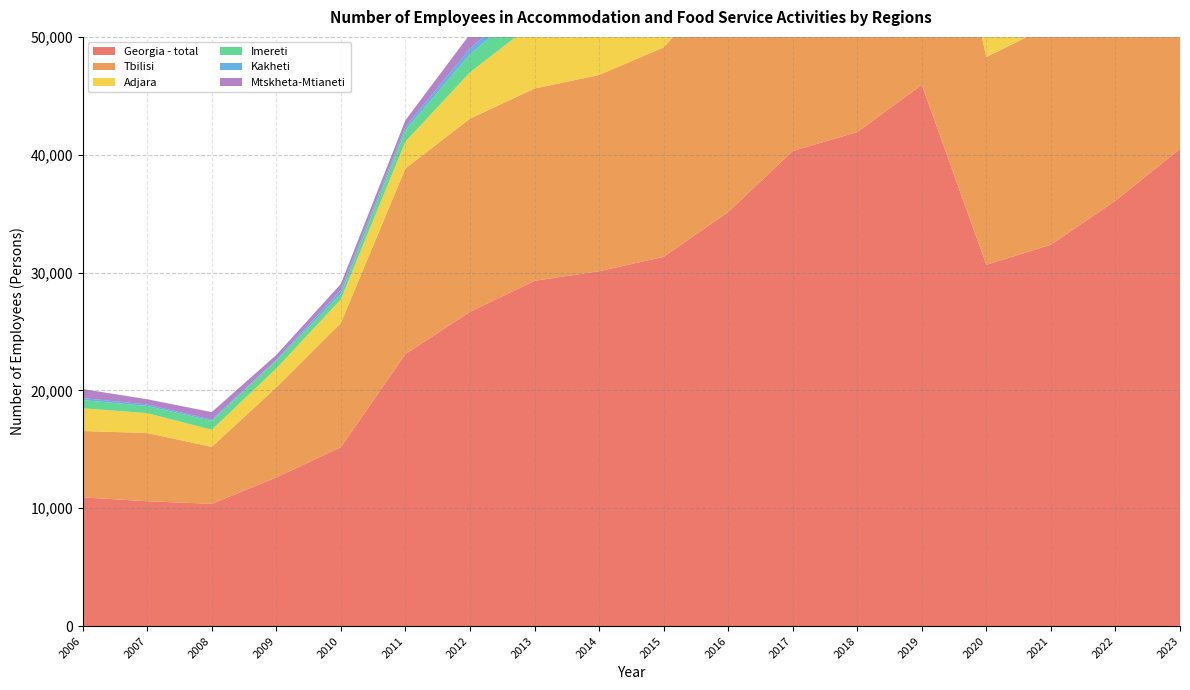

Reading left to right, extract all data points from this chart.

Georgia - total: 2006=10922.0	2007=10594.0	2008=10369.0	2009=12613.0	2010=15182.0	2011=23078.0	2012=26662.0	2013=29298.0	2014=30111.0	2015=31333.0	2016=35133.0	2017=40313.0	2018=41924.0	2019=45929.0	2020=30659.0	2021=32363.0	2022=36092.7	2023=40505.0
Tbilisi: 2006=5629.0	2007=5788.0	2008=4840.0	2009=7639.0	2010=10534.0	2011=15756.0	2012=16402.0	2013=16319.0	2014=16656.0	2015=17776.0	2016=19975.0	2017=22909.0	2018=24915.0	2019=26913.0	2020=17638.0	2021=18640.0	2022=21873.3	2023=24520.0
Adjara: 2006=1932.0	2007=1687.0	2008=1451.0	2009=1607.0	2010=2011.0	2011=2283.0	2012=3923.0	2013=5615.0	2014=5778.0	2015=5334.0	2016=6268.0	2017=7185.0	2018=7152.0	2019=7899.0	2020=4697.0	2021=5064.0	2022=5281.6	2023=5749.0
Imereti: 2006=701.0	2007=602.0	2008=756.0	2009=656.0	2010=464.0	2011=954.0	2012=1540.0	2013=1880.0	2014=1590.0	2015=1437.0	2016=2262.0	2017=2458.0	2018=2402.0	2019=2367.0	2020=1581.0	2021=1691.0	2022=1371.4	2023=1759.0
Kakheti: 2006=167.0	2007=131.0	2008=102.0	2009=94.0	2010=329.0	2011=284.0	2012=486.0	2013=637.0	2014=910.0	2015=918.0	2016=815.0	2017=821.0	2018=1155.0	2019=1447.0	2020=1009.0	2021=1309.0	2022=1468.1	2023=2003.0
Mtskheta-Mtianeti: 2006=766.0	2007=445.0	2008=639.0	2009=397.0	2010=517.0	2011=568.0	2012=1219.0	2013=870.0	2014=914.0	2015=1312.0	2016=1132.0	2017=1180.0	2018=1797.0	2019=1831.0	2020=1263.0	2021=1212.0	2022=1282.0	2023=1387.0